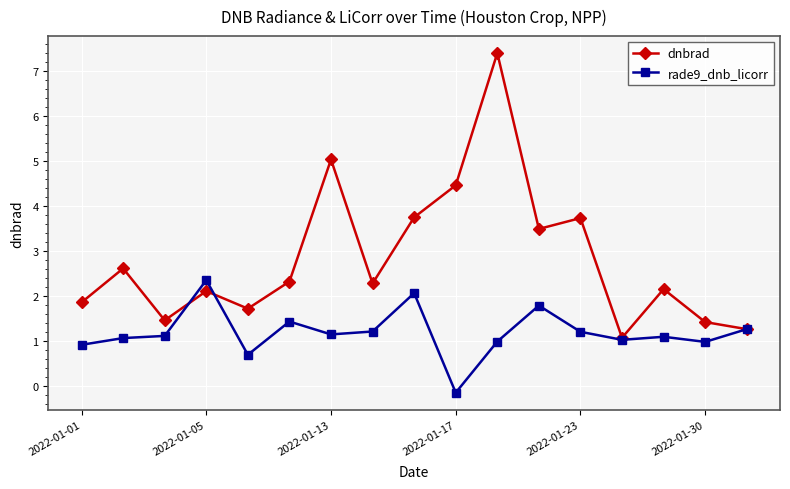

What is the value of the rade9_dnb_licorr point at the 14th from the left?

1.0